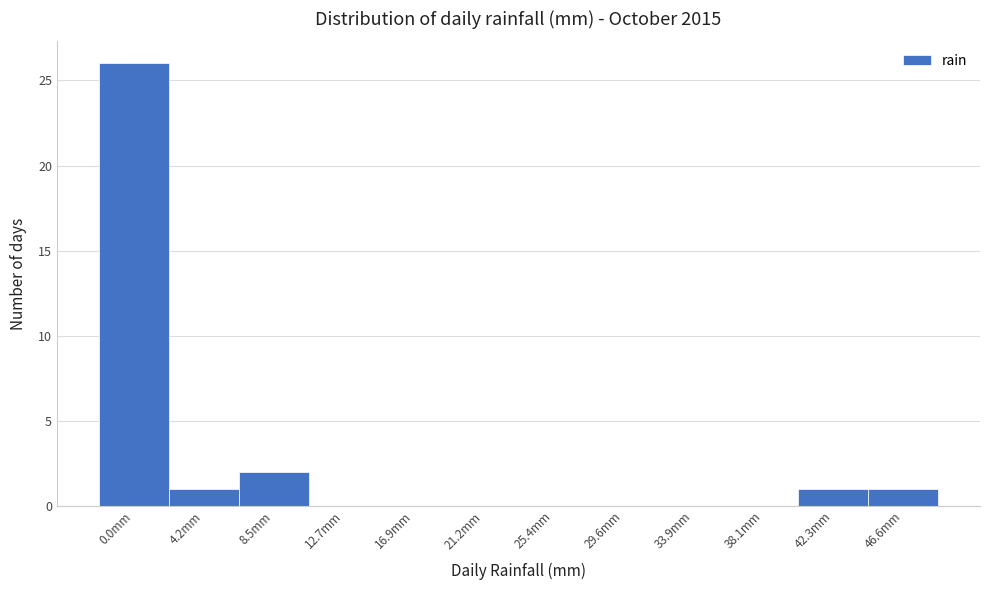

Reading right to left, transcribe all the data shown in this chart.

46.6mm=1	42.3mm=1	38.1mm=0	33.9mm=0	29.6mm=0	25.4mm=0	21.2mm=0	16.9mm=0	12.7mm=0	8.5mm=2	4.2mm=1	0.0mm=26